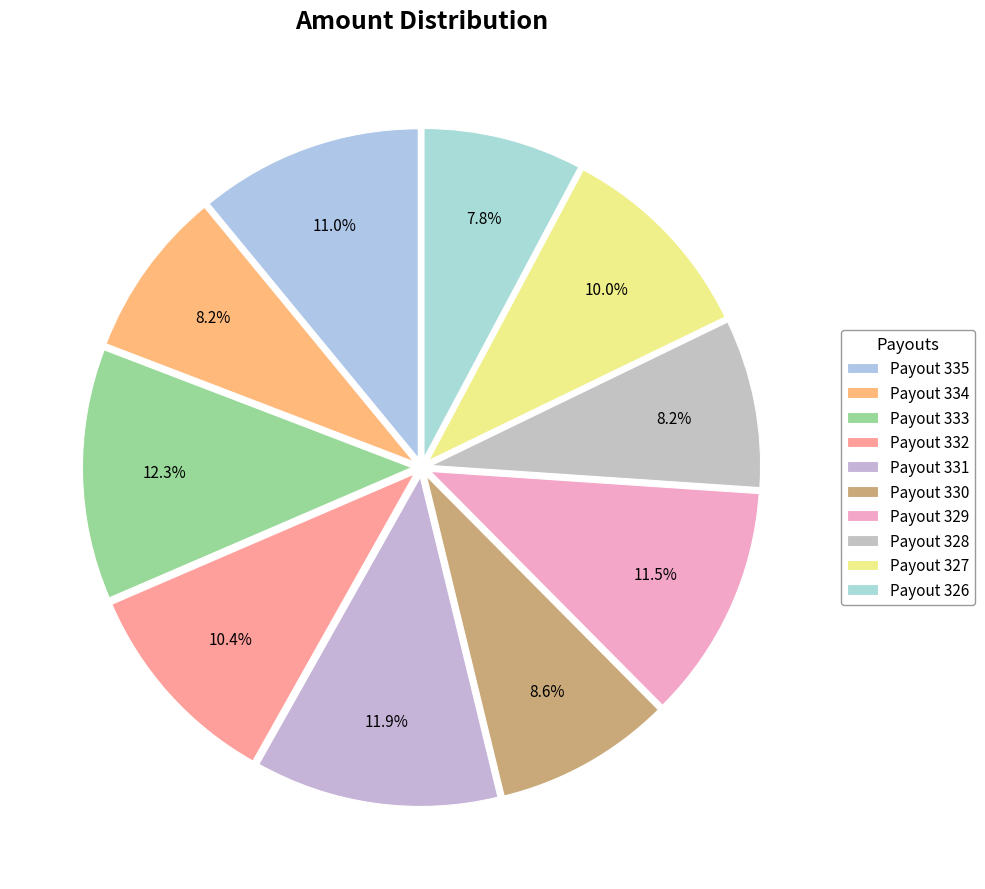

Approximately how many times larger is the value at Payout 332 compared to Payout 335?

0.9